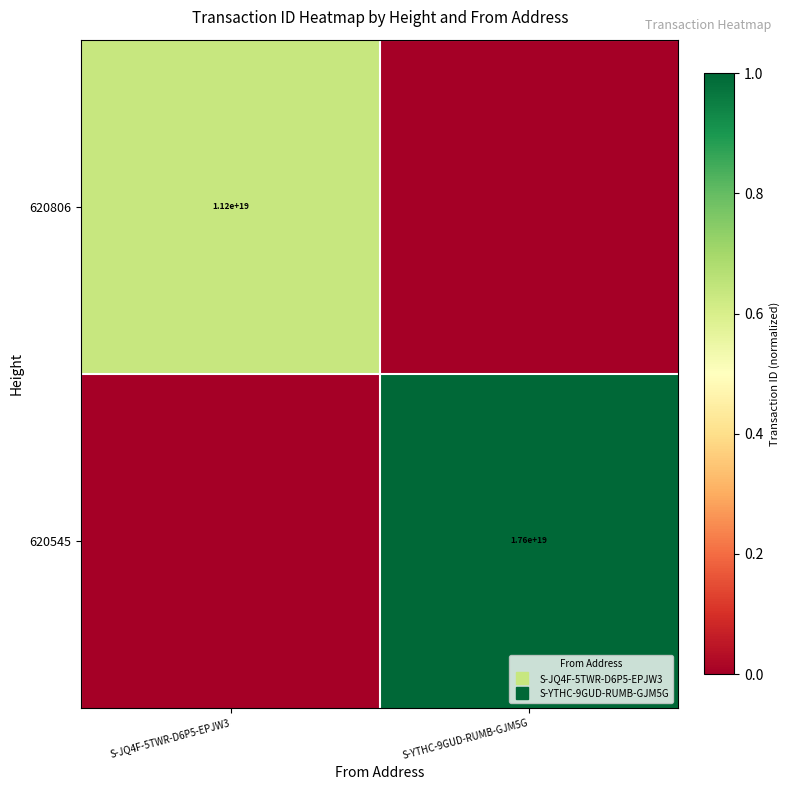

How many distinct data groups are displayed?

2